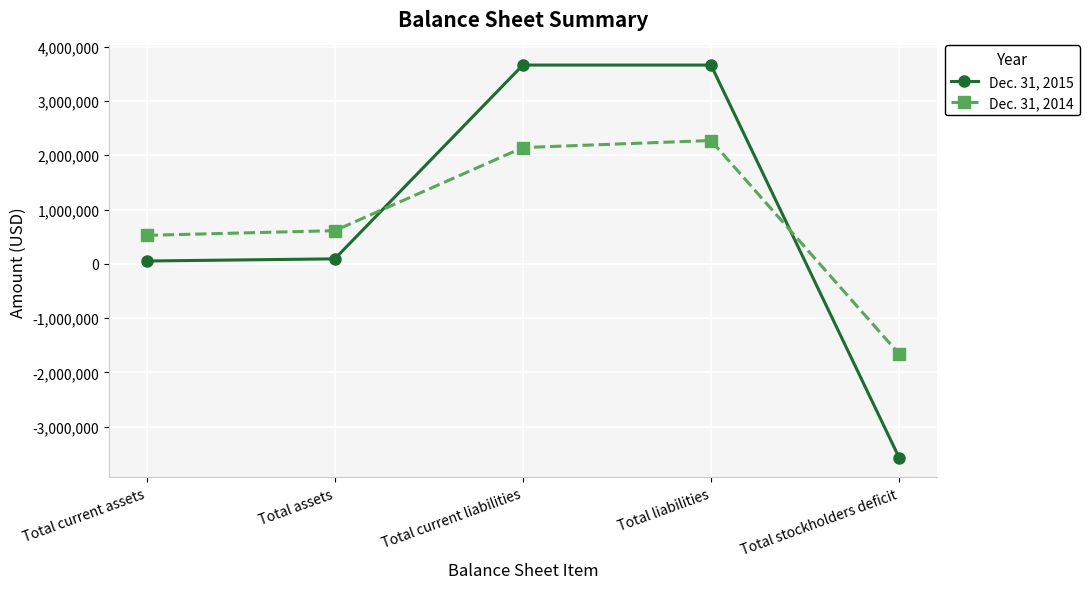

Which series has the largest range (max minus min)?

Dec. 31, 2015